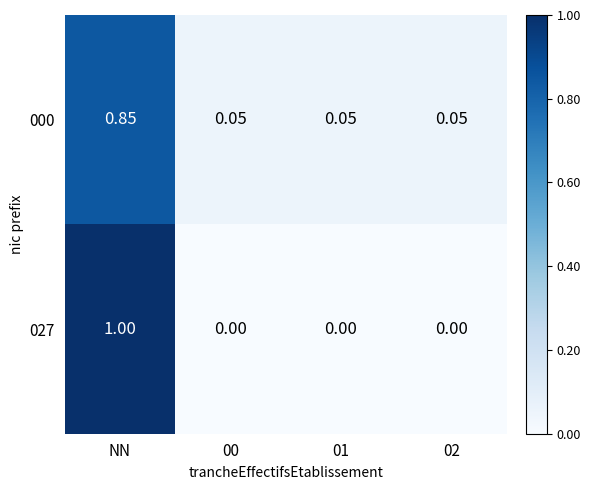

Which category has the highest value across all series?

NN